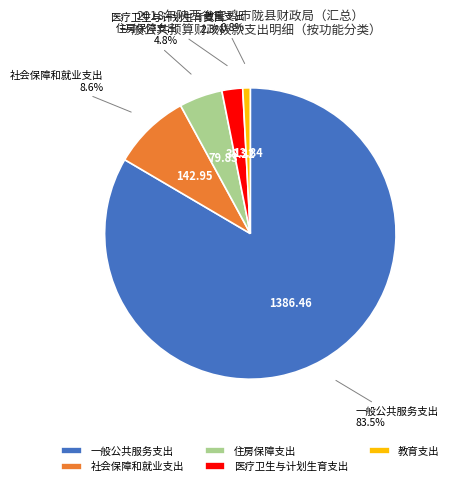

How many segments does this pie chart have?

5